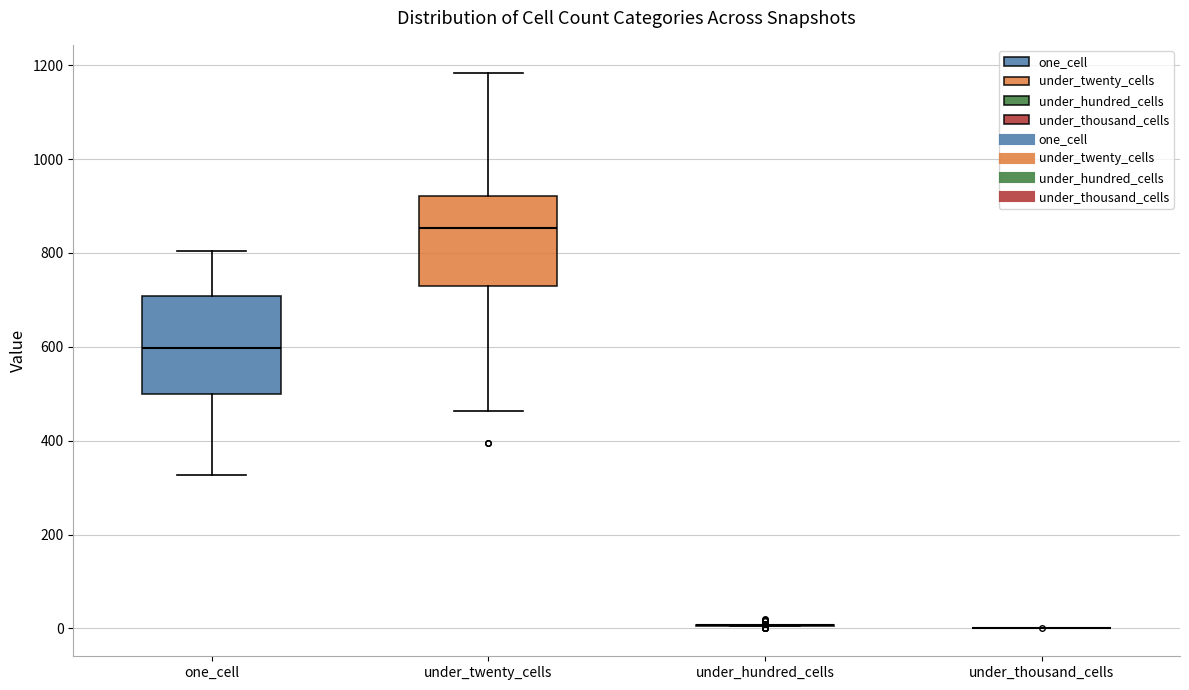

Reading left to right, transcribe this box plot: for each box, give where its median line is, the range the box spans, and where its two whiskers end, as read against the y-axis. The values are not printed on the chart, so give them approximately, as read against the axis.

one_cell: median 600, box 500 to 700, whiskers 320 to 800
under_twenty_cells: median 860, box 720 to 920, whiskers 460 to 1180
under_hundred_cells: box collapsed to a line at 0, whiskers 0 to 0
under_thousand_cells: box collapsed to a line at 0, whiskers 0 to 0